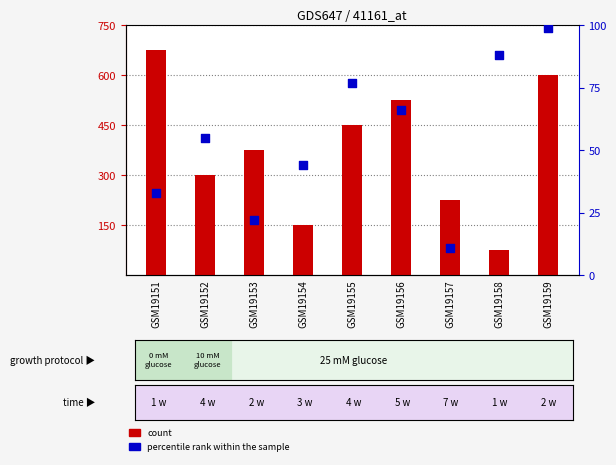

What is the total value across all series at GSM19158?

163